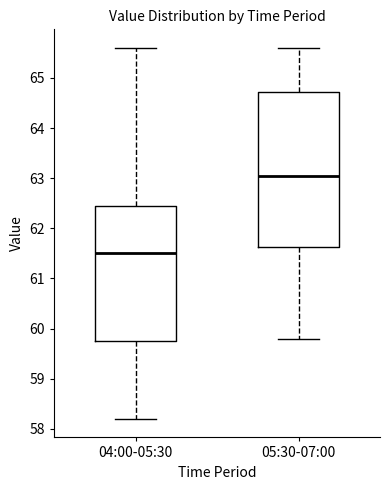

Which box has the highest median line?

05:30-07:00